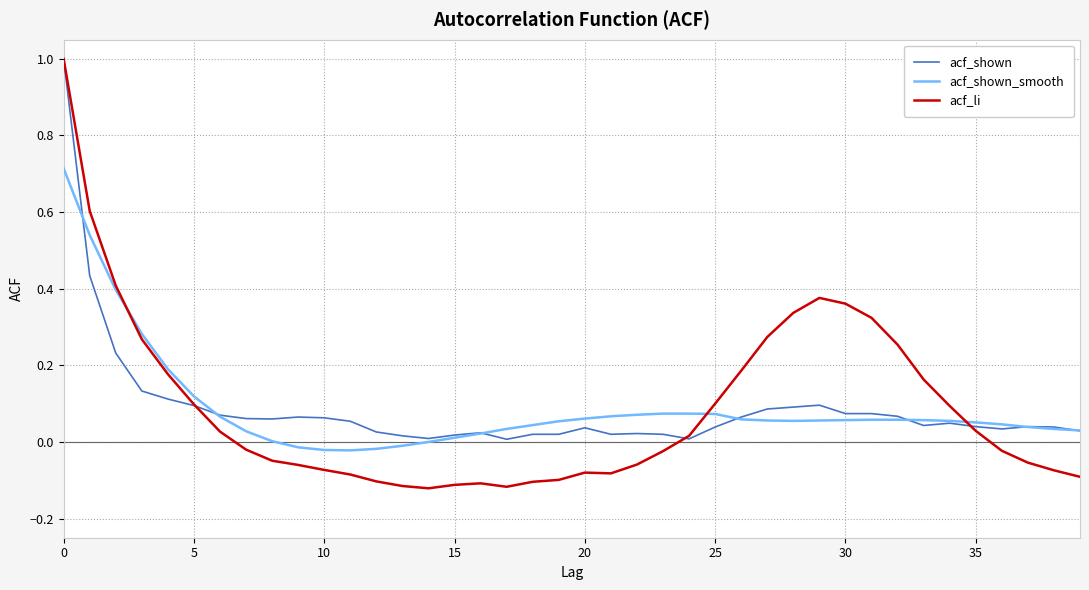

What is the maximum value shown in the chart?

1.0